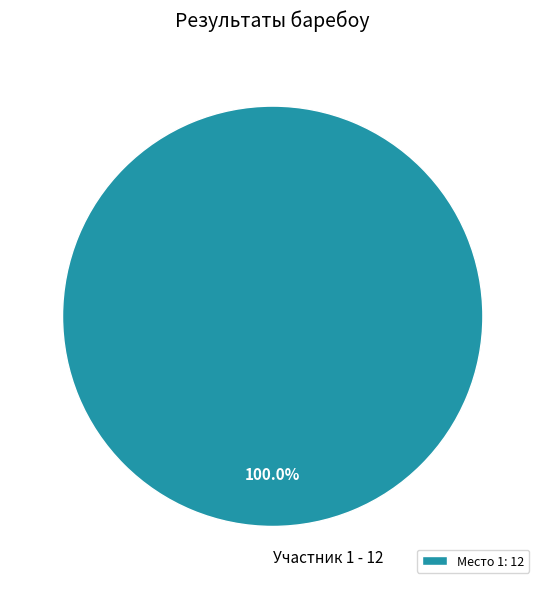

Rank the categories by value from lowest to highest.

Место 1: 12